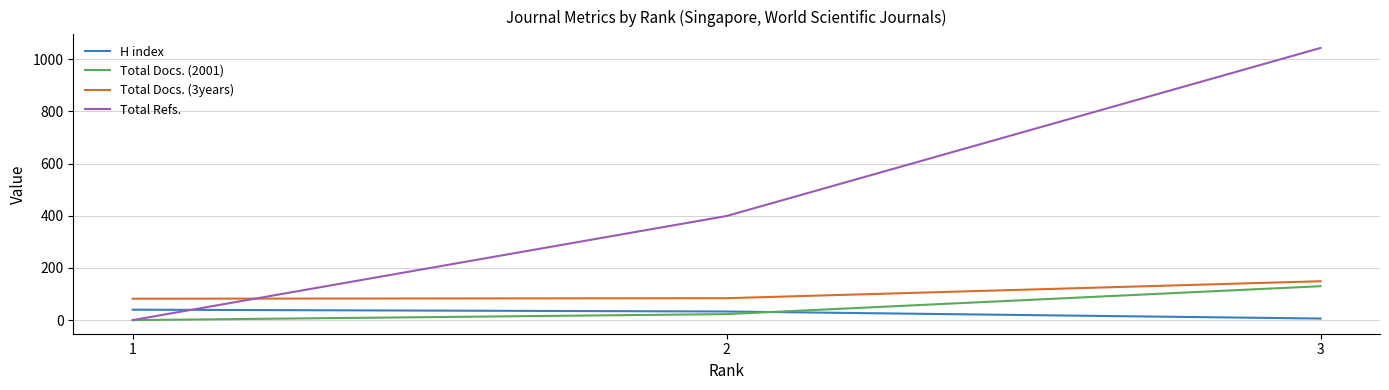

Where is H index nearest to the value 23?

2